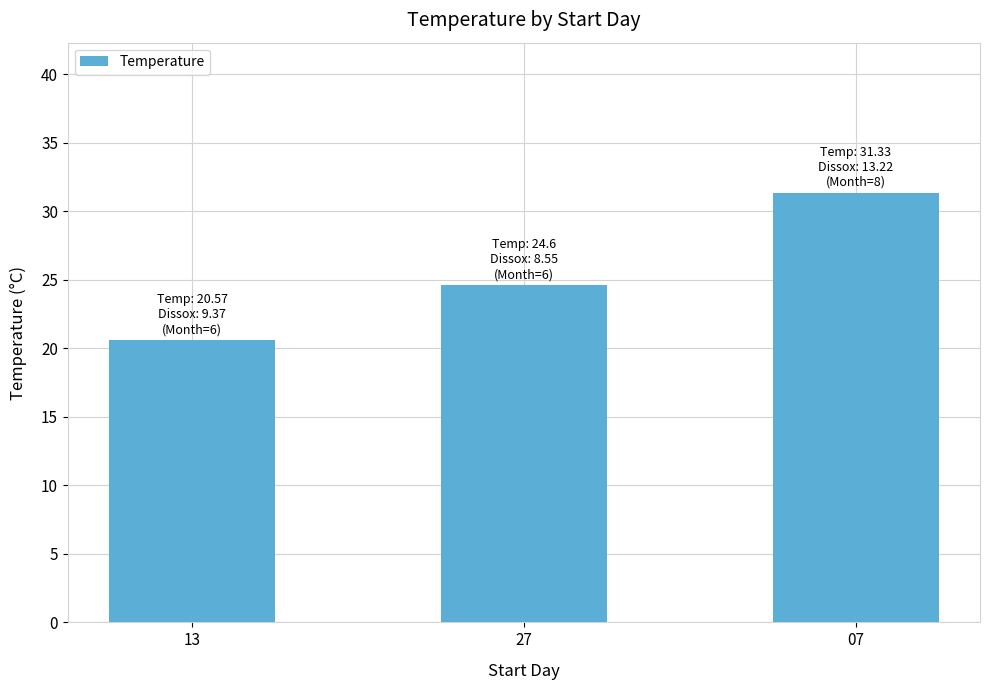

What is the change in value from 13 to 07?

+10.8